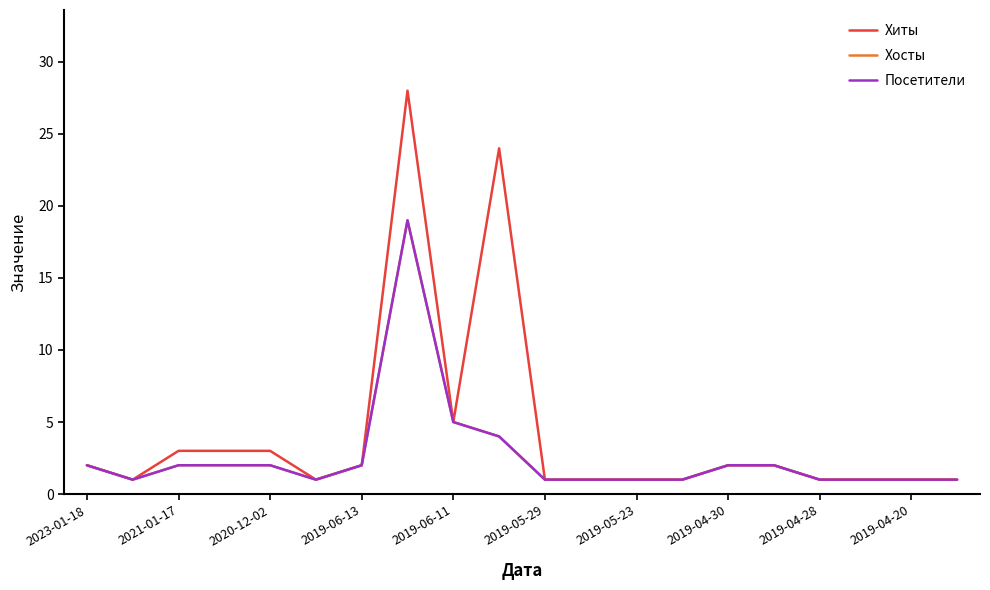

Is this an area chart (filled region under the line)?

No